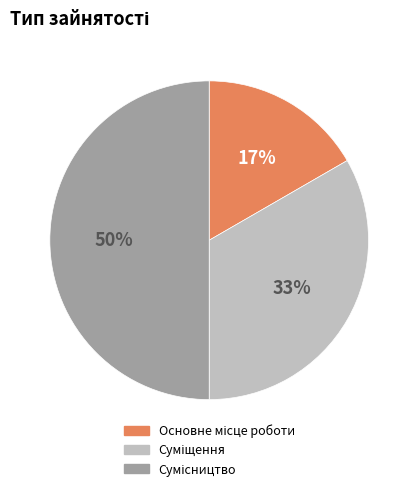

To the nearest percent, what is the average slice percentage?

33%